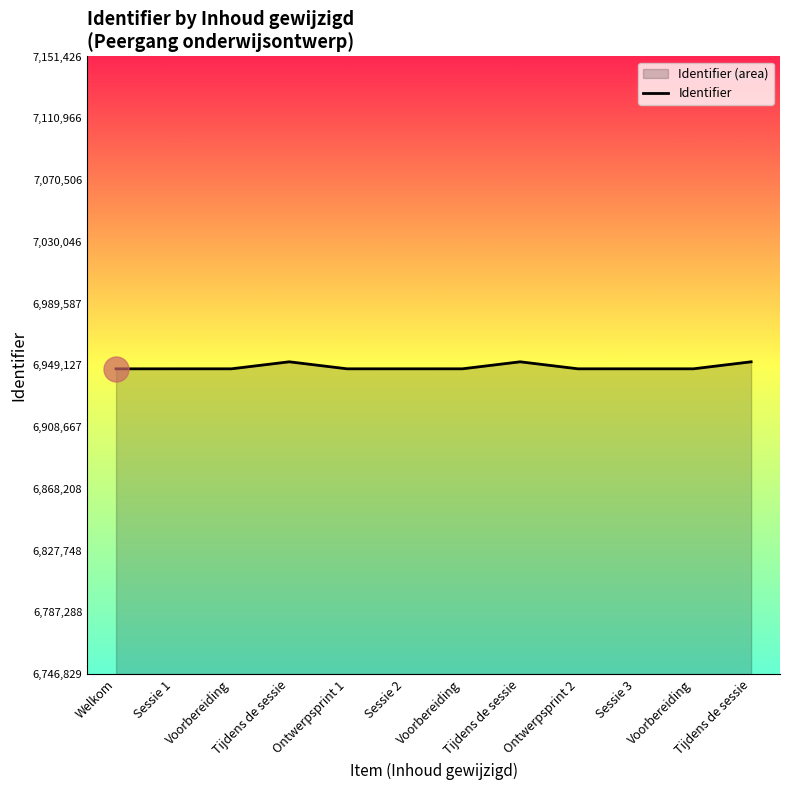

What is the label of the 4th point from the right?

Ontwerpsprint 2